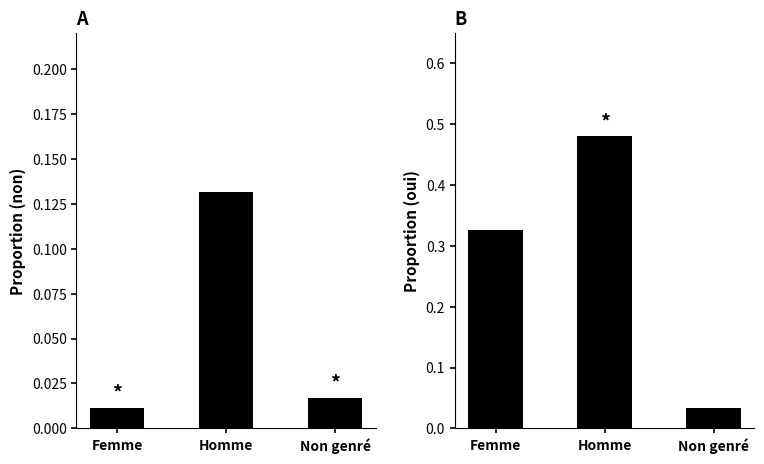

At which label is non closest to 0?

Femme